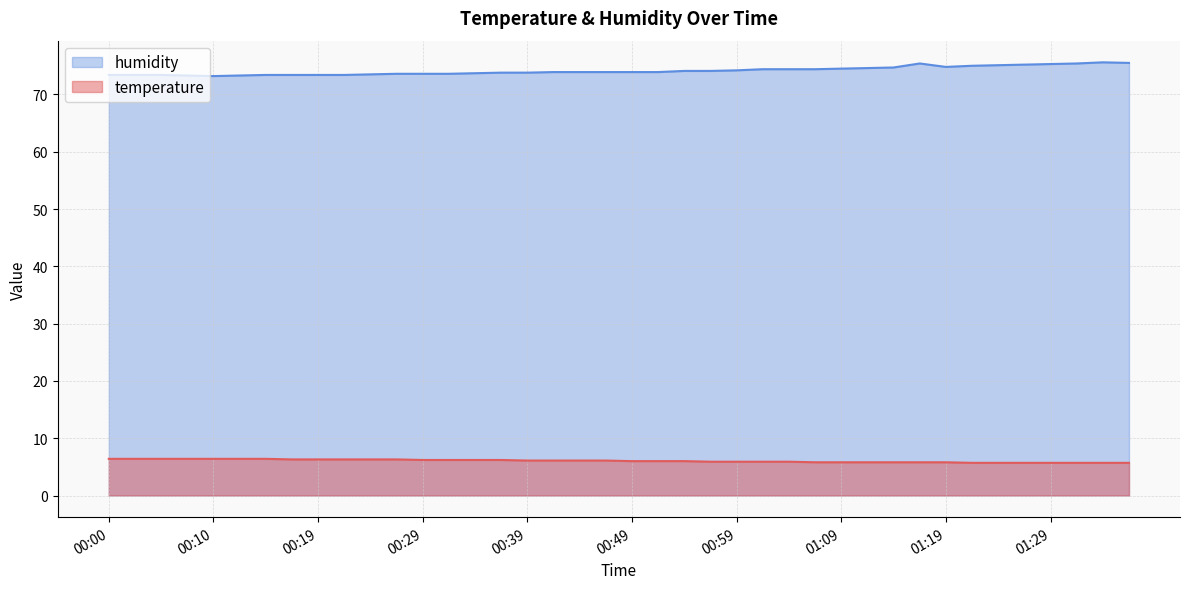

Does the chart have visible grid lines?

Yes